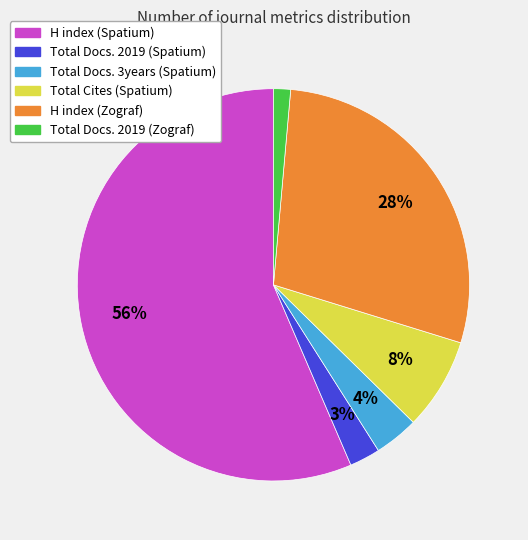

Count the number of slices in the pie.

6